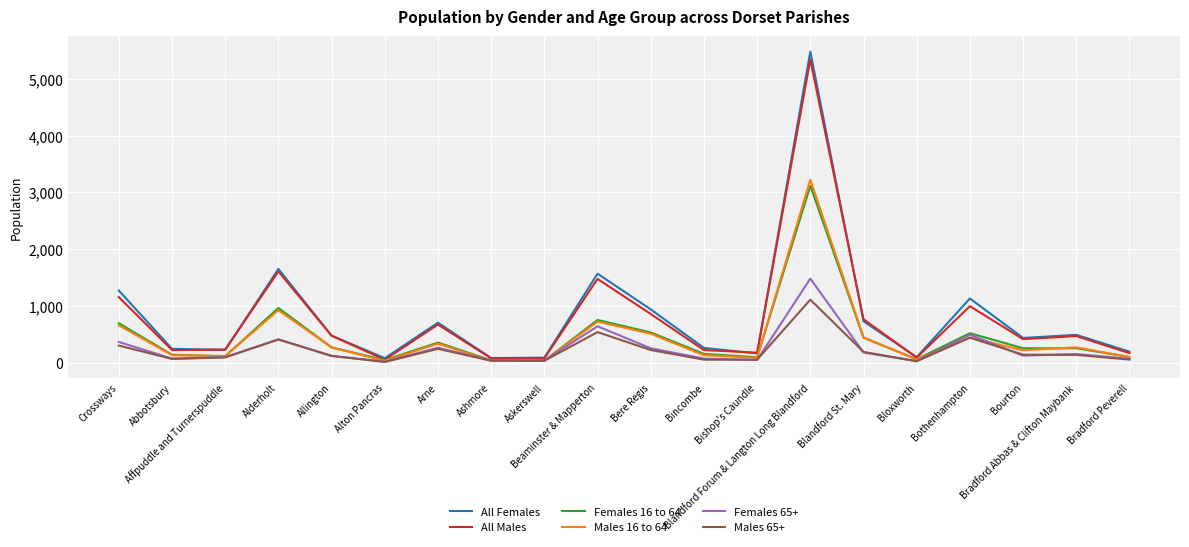

What is the difference between the second highest and second lowest values in the All Males series?

1532